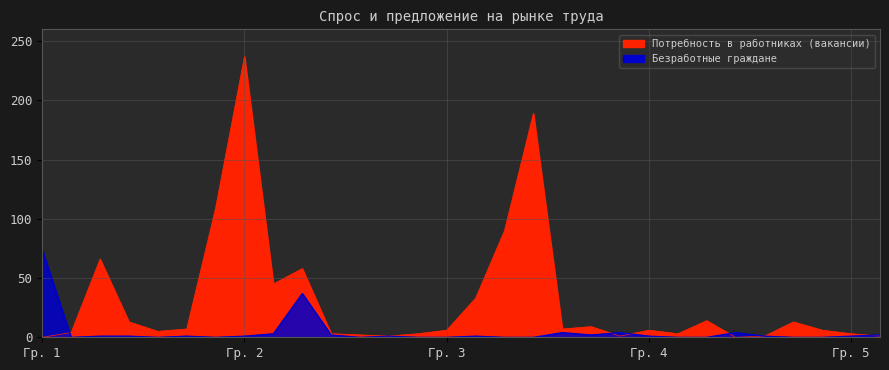

How many intersections are there between Потребность в работниках and Безработные граждане?

5